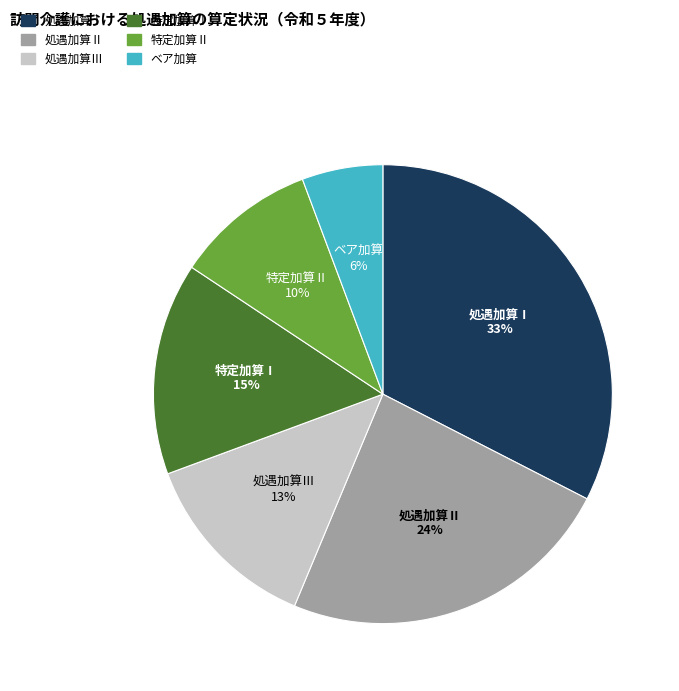

How many slices are in this pie chart?

6